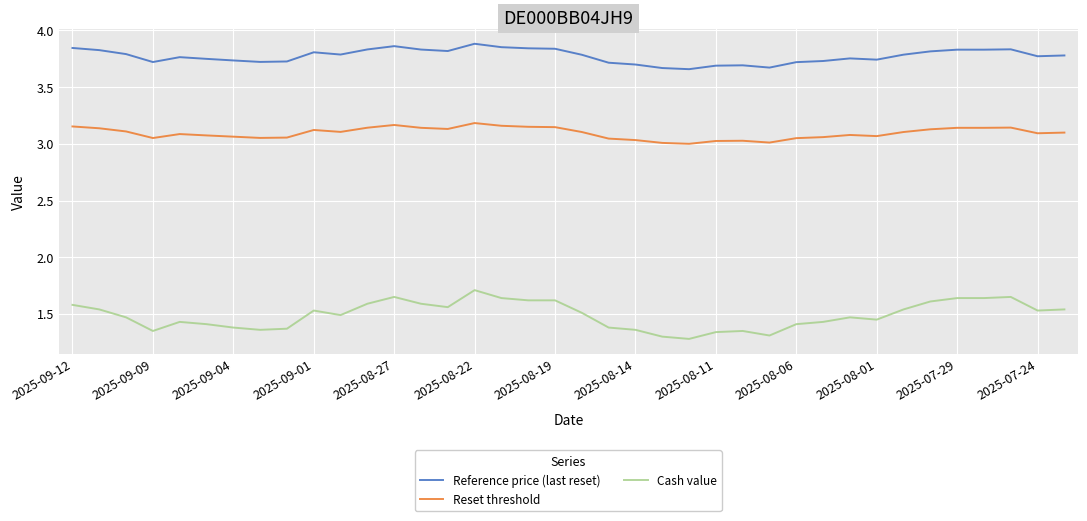

True or false: Reference price (last reset) and Cash value intersect in this chart.

False